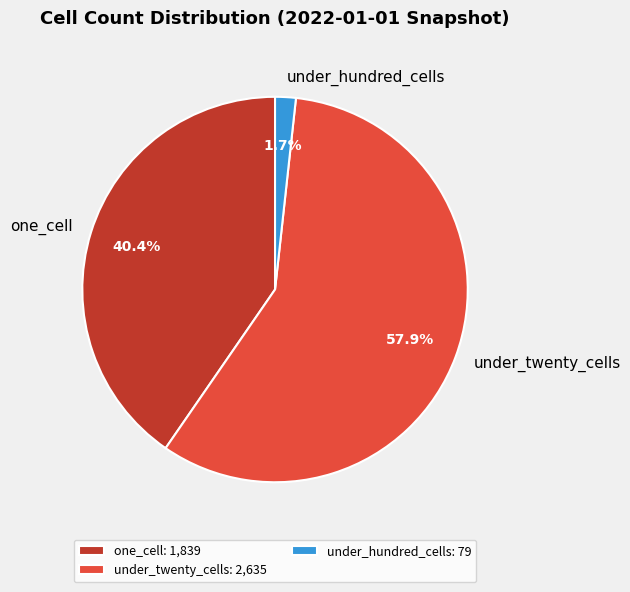

To the nearest percent, what portion does under_twenty_cells represent?

58%